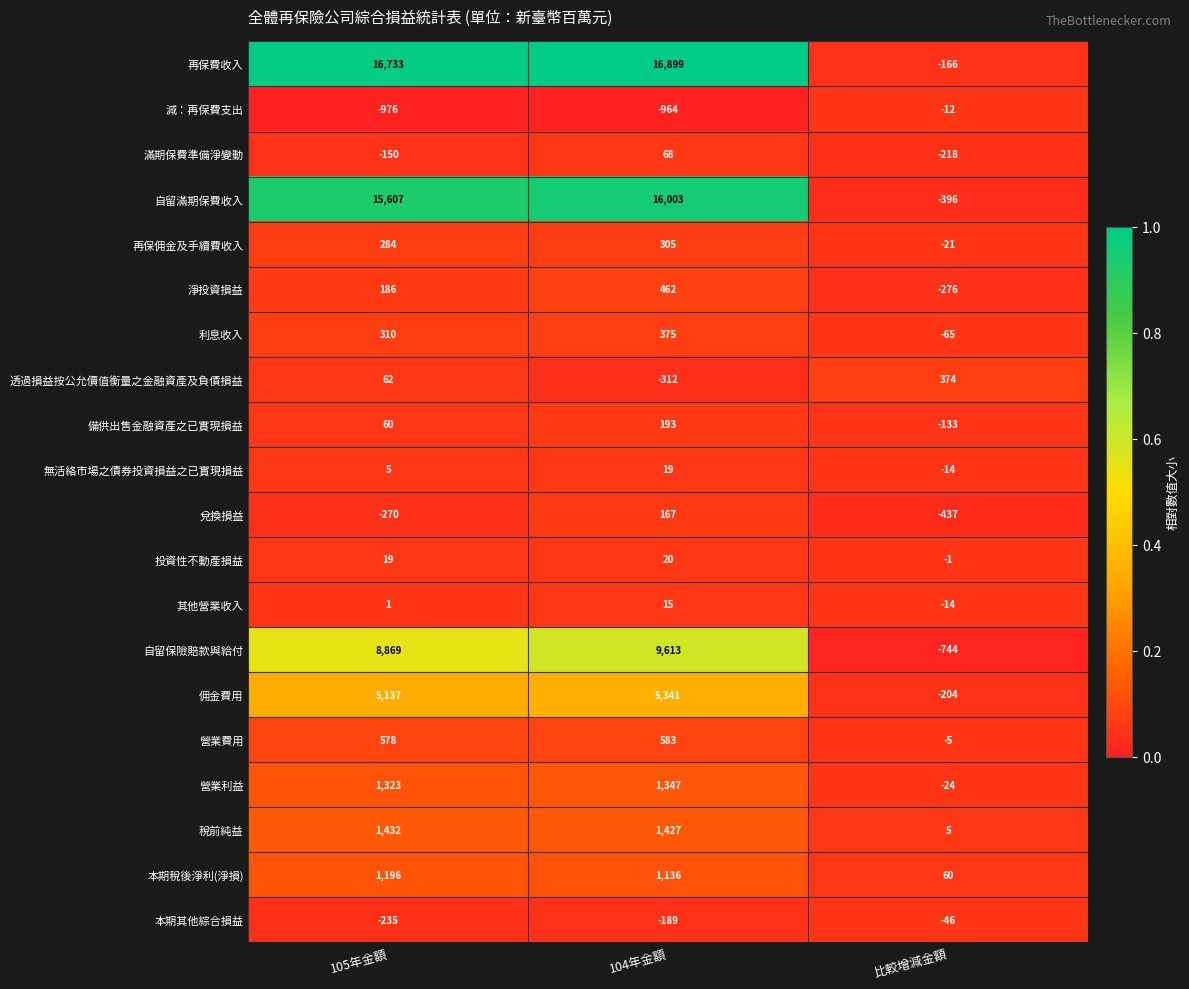

What is the average value of the 投資性不動產損益 series?

13